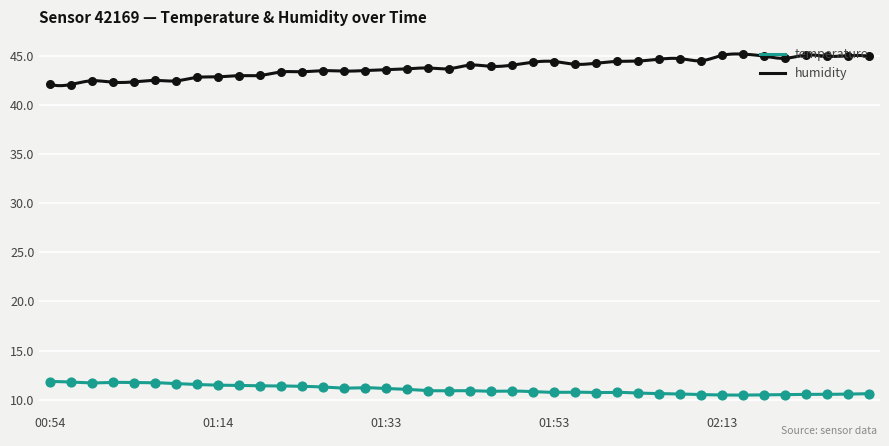

What is the total value across all series at 01:36?

54.7